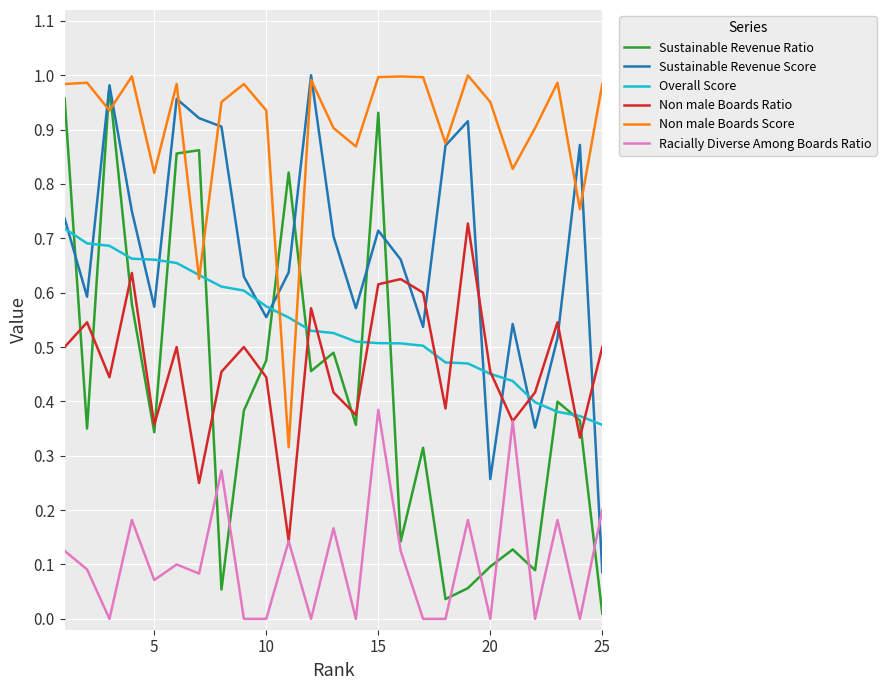

Which series has the largest total across all categories?

Non male Boards Score